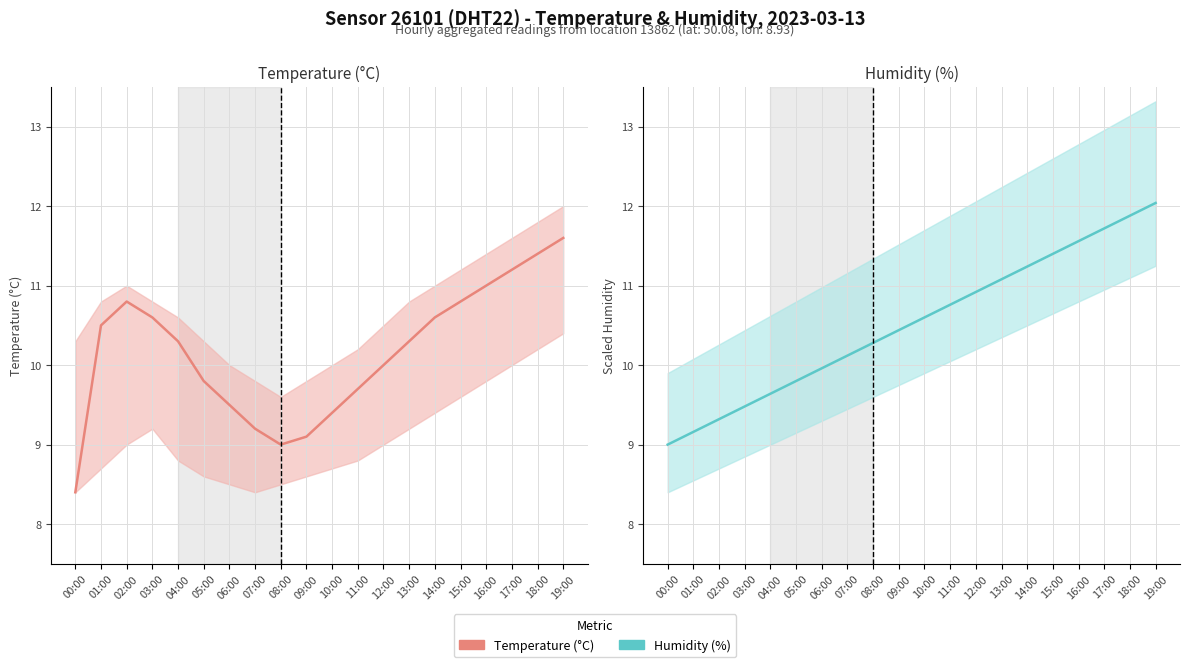

True or false: temperature has more than 0 points higher than both neighbors.

True